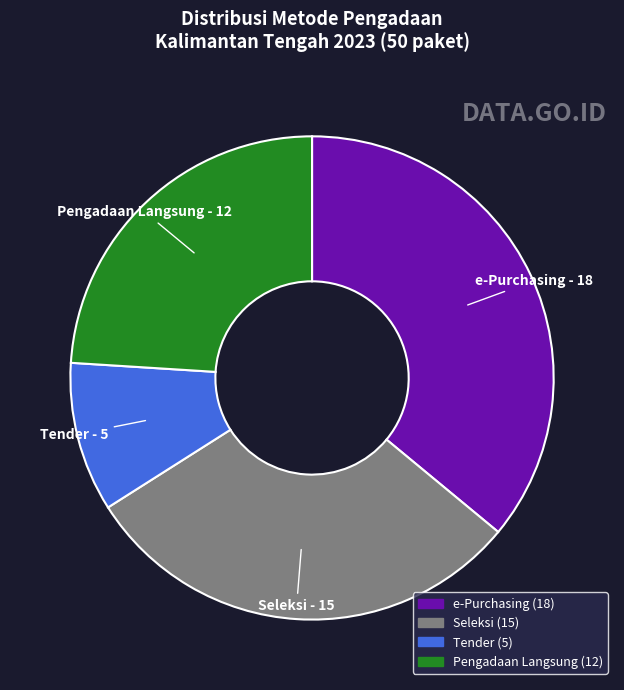

Is there a majority slice in this chart?

No